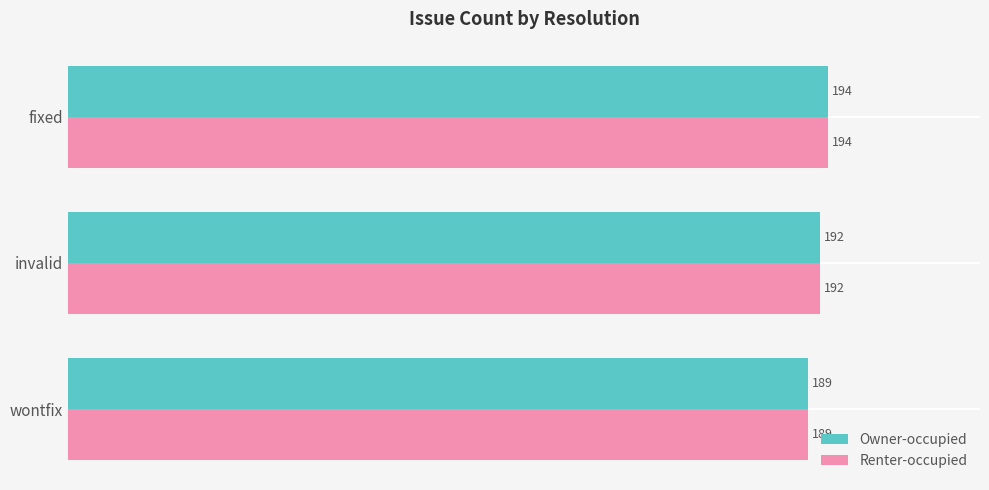

What is the difference between the Renter-occupied values at fixed and wontfix?

5